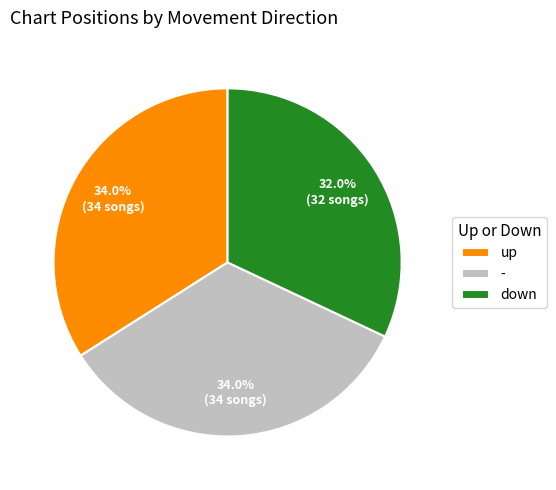

How many slices are in this pie chart?

3